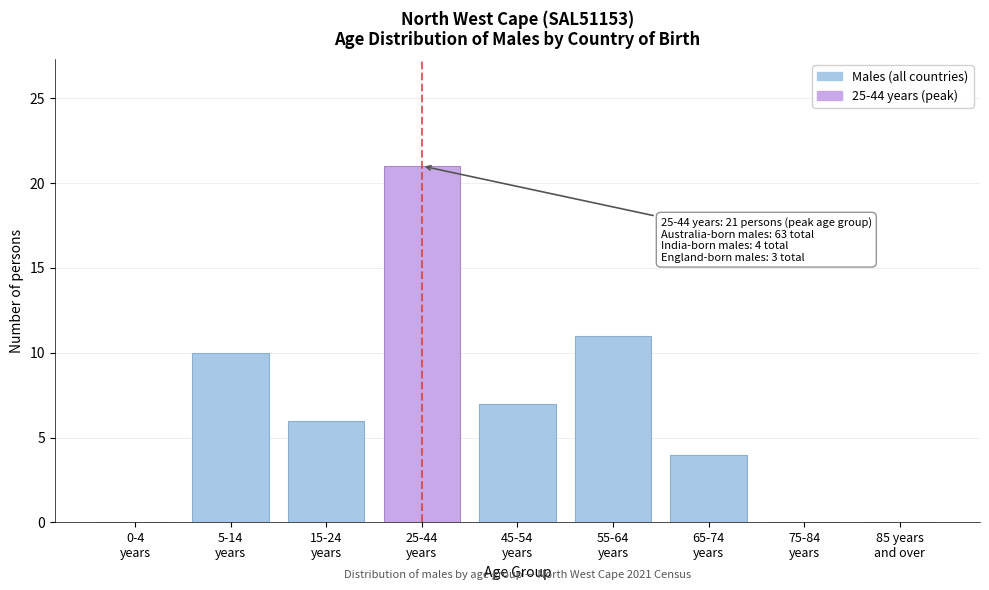

What is the greatest value displayed?

21